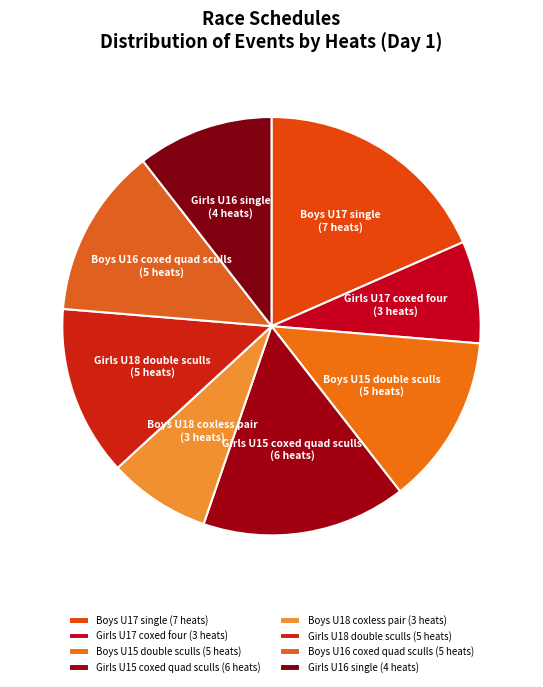

The Boys U16 coxed quad sculls (5 heats) slice represents 13% of the pie. True or false?

True